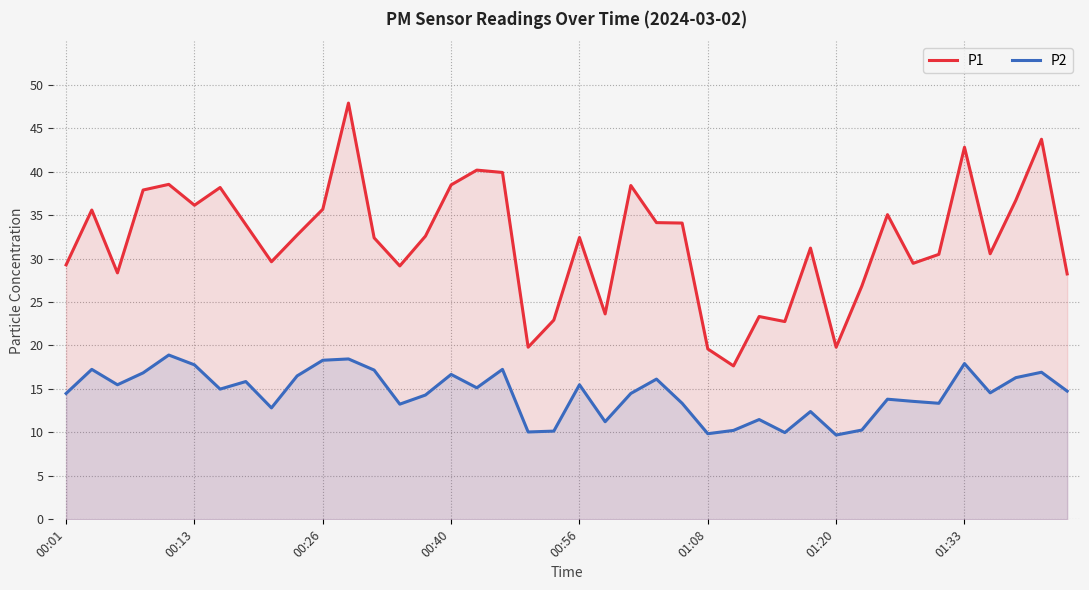

What is the maximum value shown in the chart?

47.9